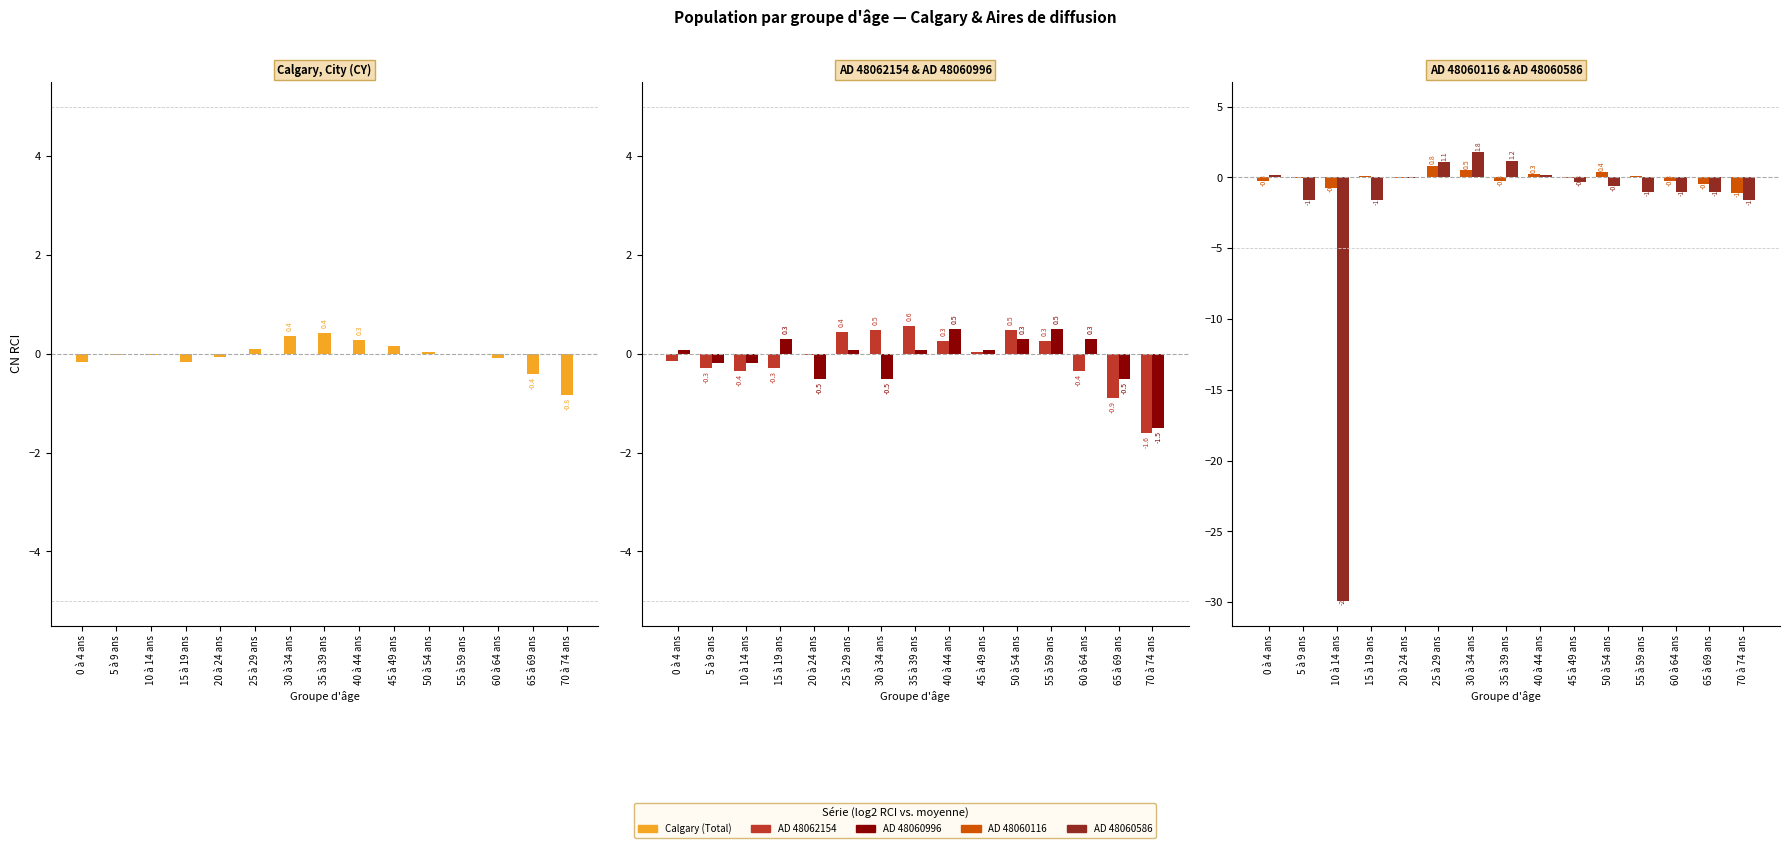

Reading left to right, extract all data points from this chart.

Calgary (Total): 0 à 4 ans=-0.2	5 à 9 ans=-0.0	10 à 14 ans=-0.0	15 à 19 ans=-0.2	20 à 24 ans=-0.1	25 à 29 ans=0.1	30 à 34 ans=0.4	35 à 39 ans=0.4	40 à 44 ans=0.3	45 à 49 ans=0.1	50 à 54 ans=0.0	55 à 59 ans=0.0	60 à 64 ans=-0.1	65 à 69 ans=-0.4	70 à 74 ans=-0.8
AD 48062154: 0 à 4 ans=-0.1	5 à 9 ans=-0.3	10 à 14 ans=-0.4	15 à 19 ans=-0.3	20 à 24 ans=-0.0	25 à 29 ans=0.4	30 à 34 ans=0.5	35 à 39 ans=0.6	40 à 44 ans=0.3	45 à 49 ans=0.0	50 à 54 ans=0.5	55 à 59 ans=0.3	60 à 64 ans=-0.4	65 à 69 ans=-0.9	70 à 74 ans=-1.6
AD 48060996: 0 à 4 ans=0.1	5 à 9 ans=-0.2	10 à 14 ans=-0.2	15 à 19 ans=0.3	20 à 24 ans=-0.5	25 à 29 ans=0.1	30 à 34 ans=-0.5	35 à 39 ans=0.1	40 à 44 ans=0.5	45 à 49 ans=0.1	50 à 54 ans=0.3	55 à 59 ans=0.5	60 à 64 ans=0.3	65 à 69 ans=-0.5	70 à 74 ans=-1.5
AD 48060116: 0 à 4 ans=-0.3	5 à 9 ans=-0.1	10 à 14 ans=-0.7	15 à 19 ans=0.1	20 à 24 ans=-0.1	25 à 29 ans=0.8	30 à 34 ans=0.5	35 à 39 ans=-0.3	40 à 44 ans=0.3	45 à 49 ans=-0.1	50 à 54 ans=0.4	55 à 59 ans=0.1	60 à 64 ans=-0.3	65 à 69 ans=-0.5	70 à 74 ans=-1.1
AD 48060586: 0 à 4 ans=0.2	5 à 9 ans=-1.6	10 à 14 ans=-29.9	15 à 19 ans=-1.6	20 à 24 ans=-0.0	25 à 29 ans=1.1	30 à 34 ans=1.8	35 à 39 ans=1.2	40 à 44 ans=0.2	45 à 49 ans=-0.3	50 à 54 ans=-0.6	55 à 59 ans=-1.0	60 à 64 ans=-1.0	65 à 69 ans=-1.0	70 à 74 ans=-1.6